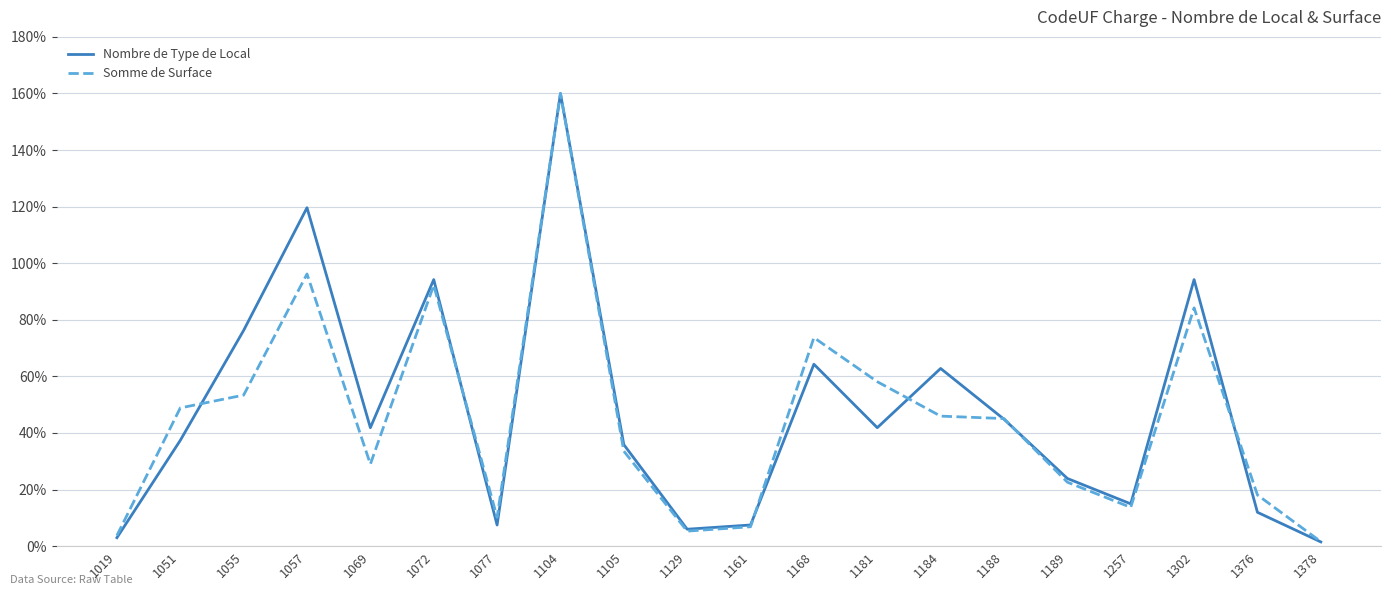

True or false: Nombre de Type de Local and Somme de Surface cross at least once.

True